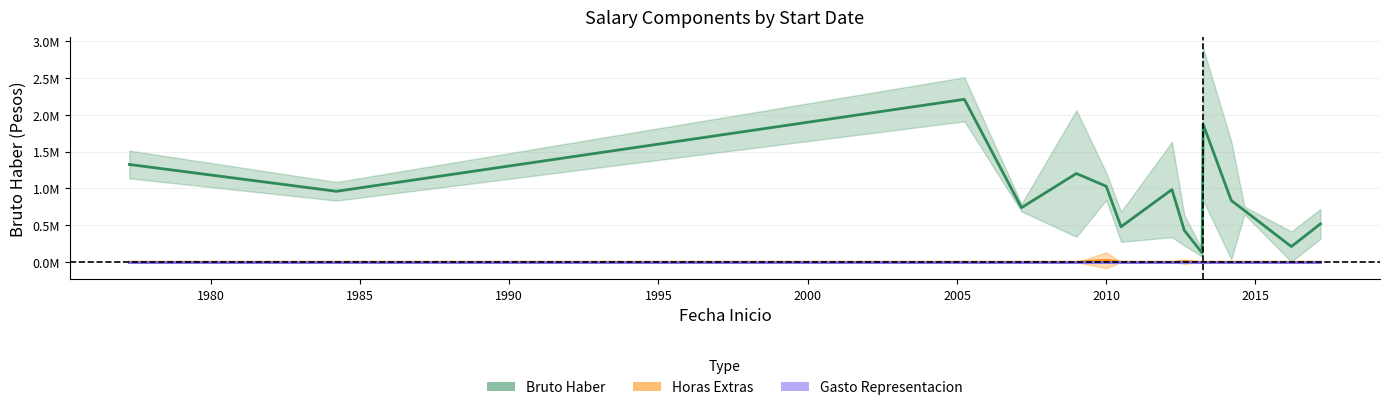

How many series are shown in this chart?

3